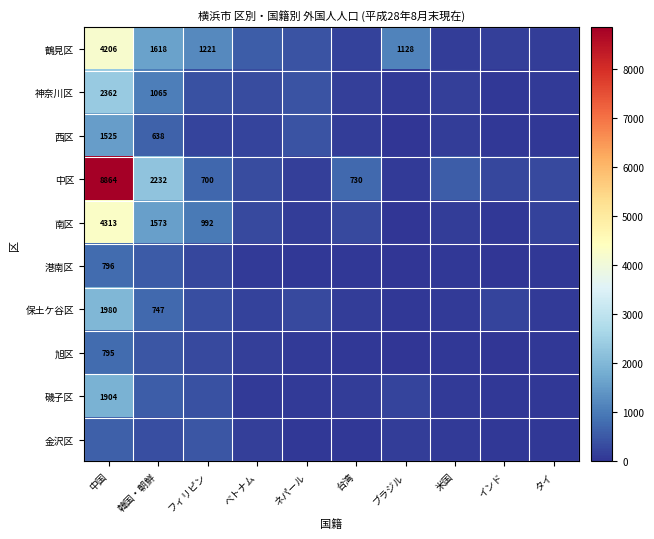

The value of 鶴見区 at 中国 is 7202. True or false?

False